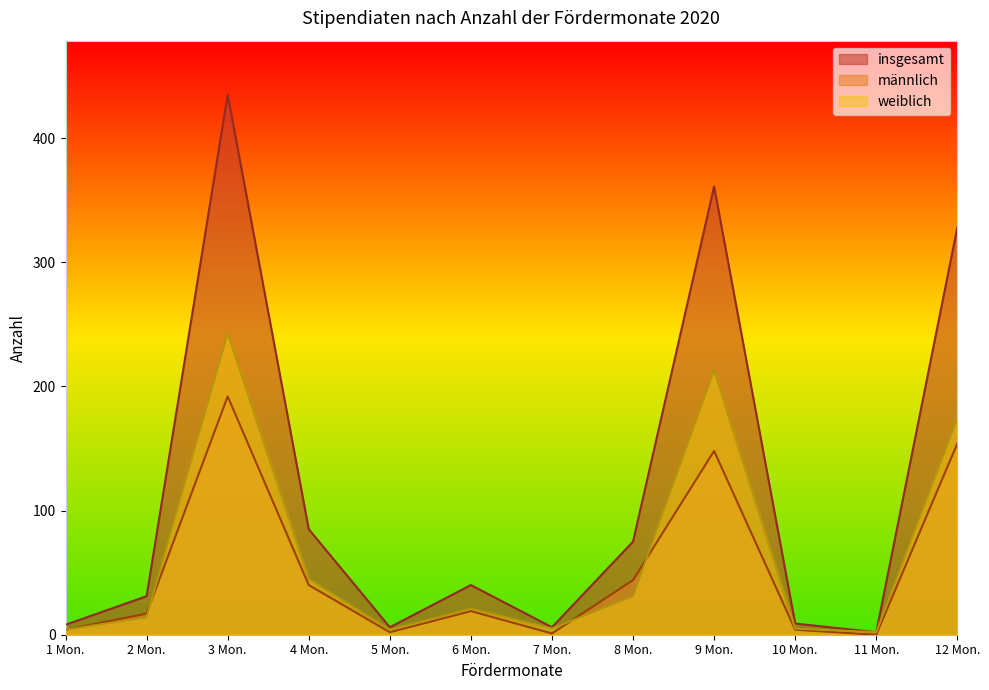

True or false: männlich and insgesamt intersect in this chart.

False